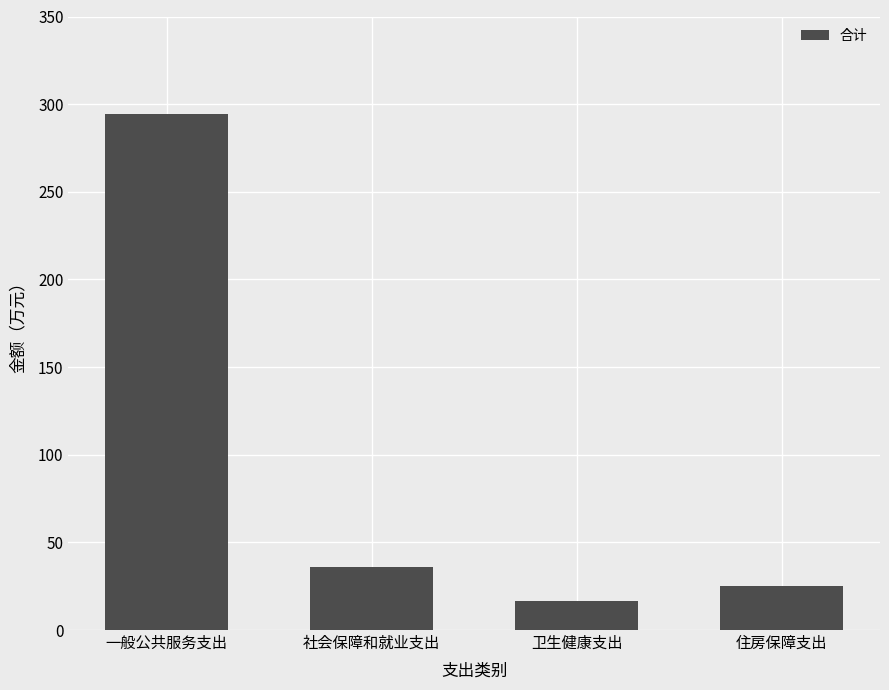

Reading right to left, extract all data points from this chart.

24.9	16.3	36.0	294.2